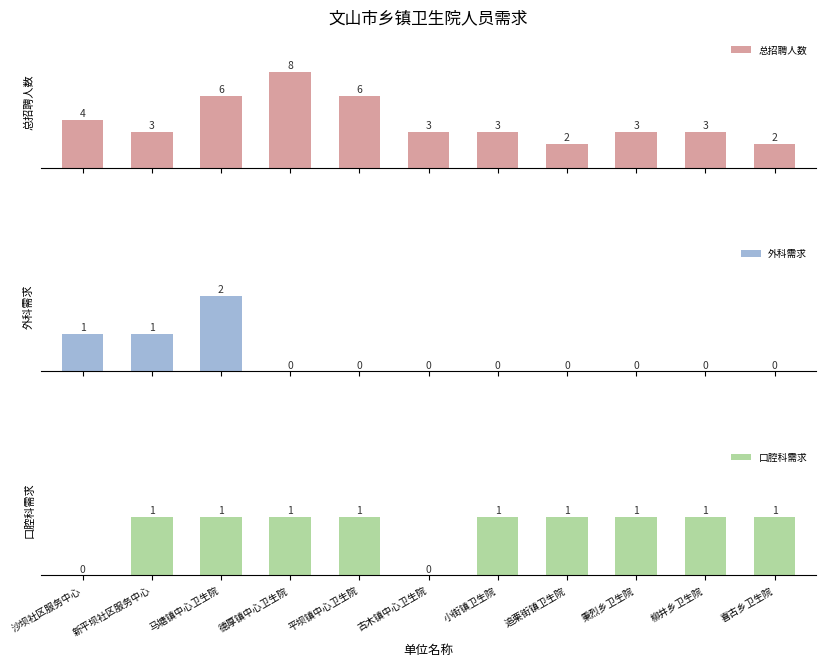

Reading right to left, list all the values displayed in this chart.

总招聘人数: 2	3	3	2	3	3	6	8	6	3	4
外科需求: 0	0	0	0	0	0	0	0	2	1	1
口腔科需求: 1	1	1	1	1	0	1	1	1	1	0